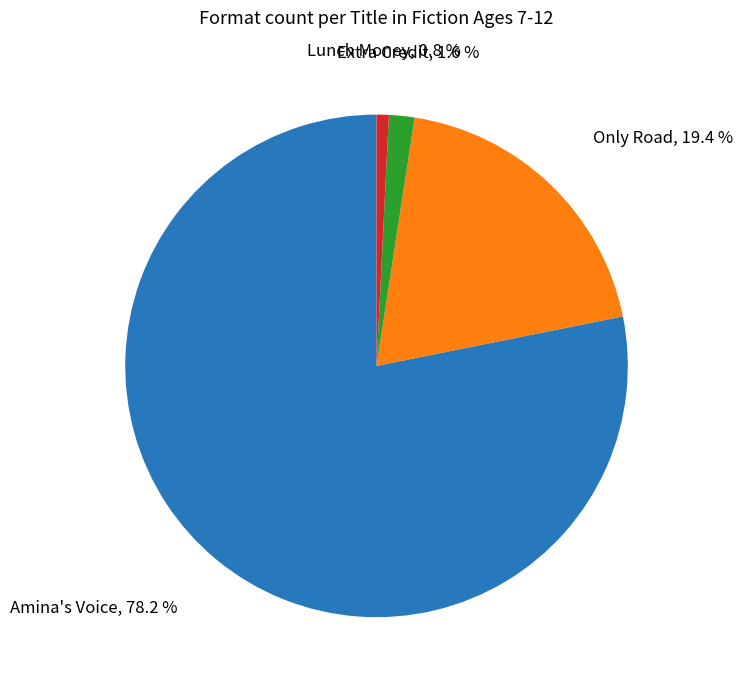

True or false: Amina's Voice accounts for 83% of the total.

False